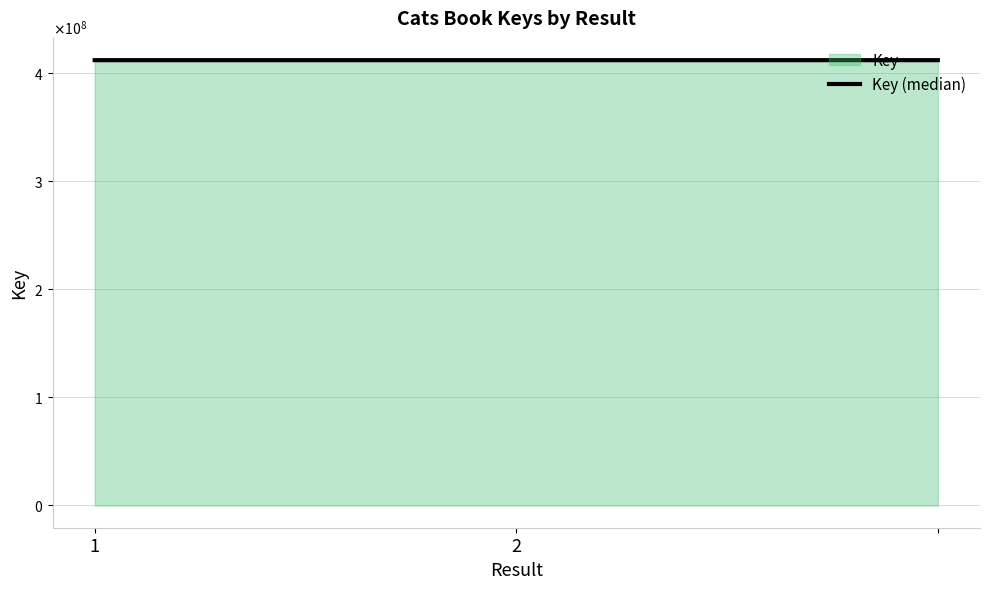

Reading right to left, list all the values displayed in this chart.

411445459	411445459	411446510